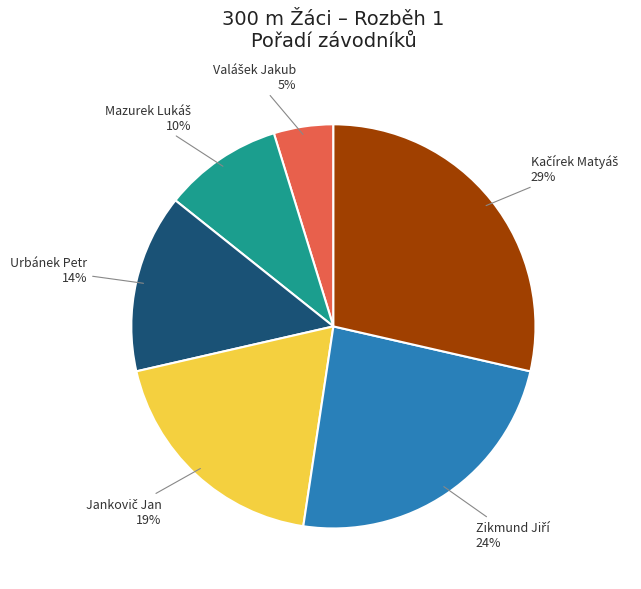

To the nearest percent, what is the difference between the largest and smallest slice percentages?

24%